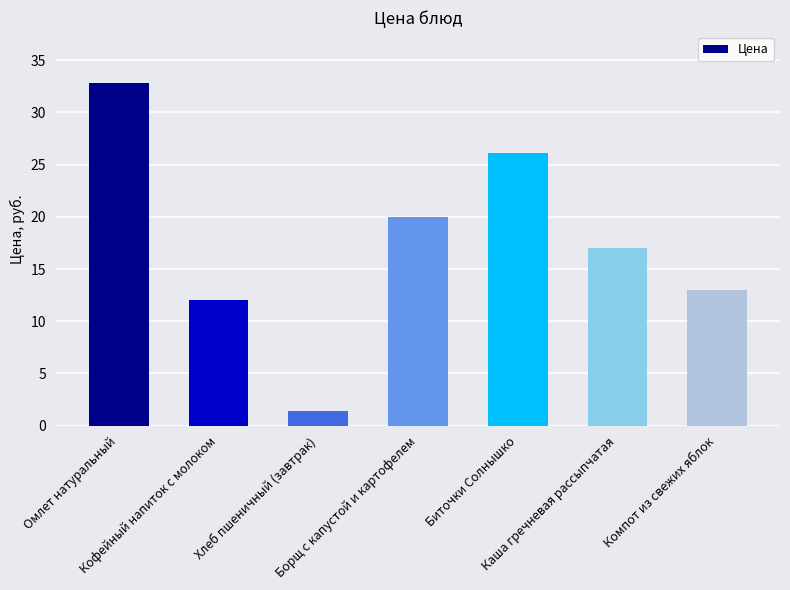

What is the label of the 6th bar from the left?

Каша гречневая рассыпчатая